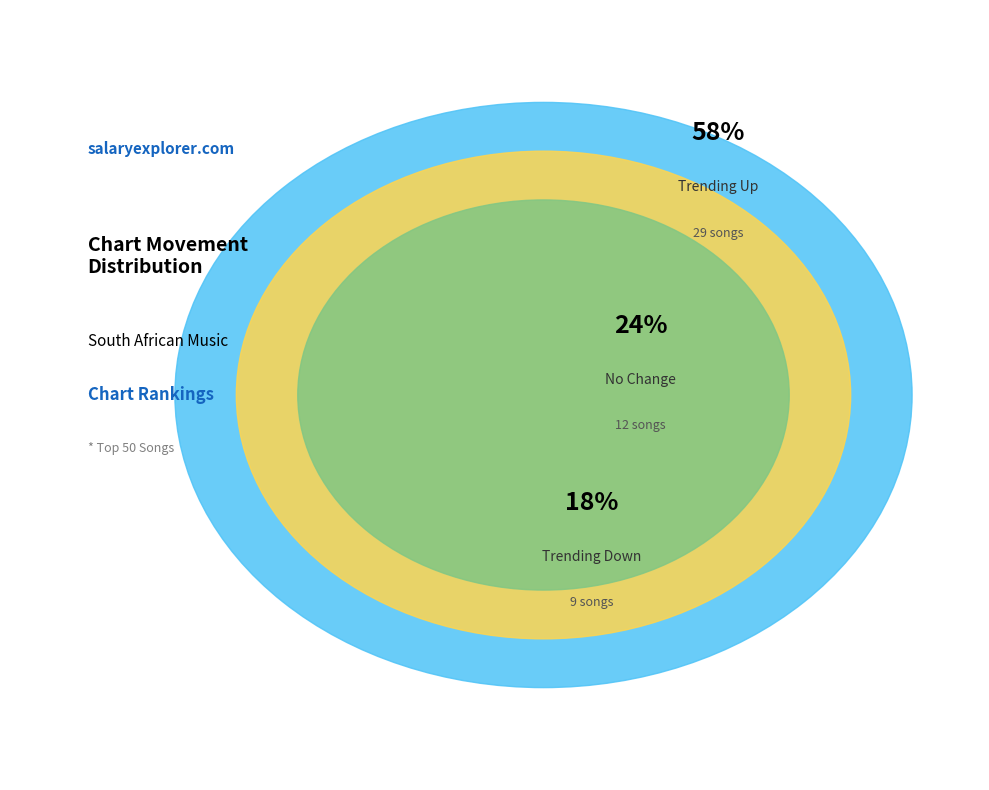

To the nearest percent, what is the average slice percentage?

33%